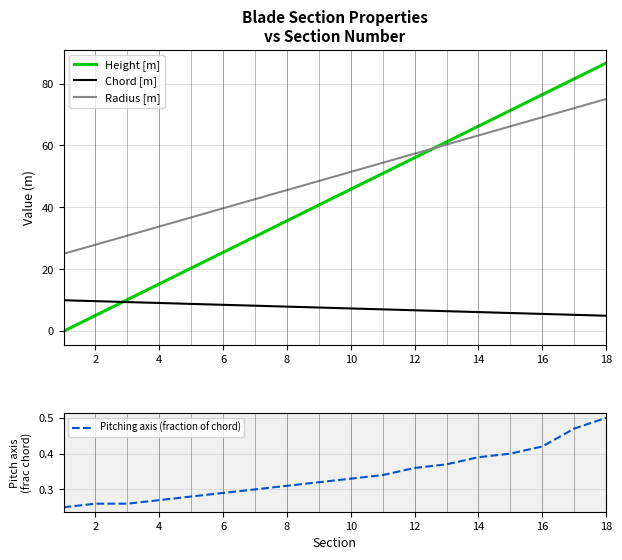

True or false: Pitching axis (fraction of chord) and Chord [m] intersect in this chart.

False